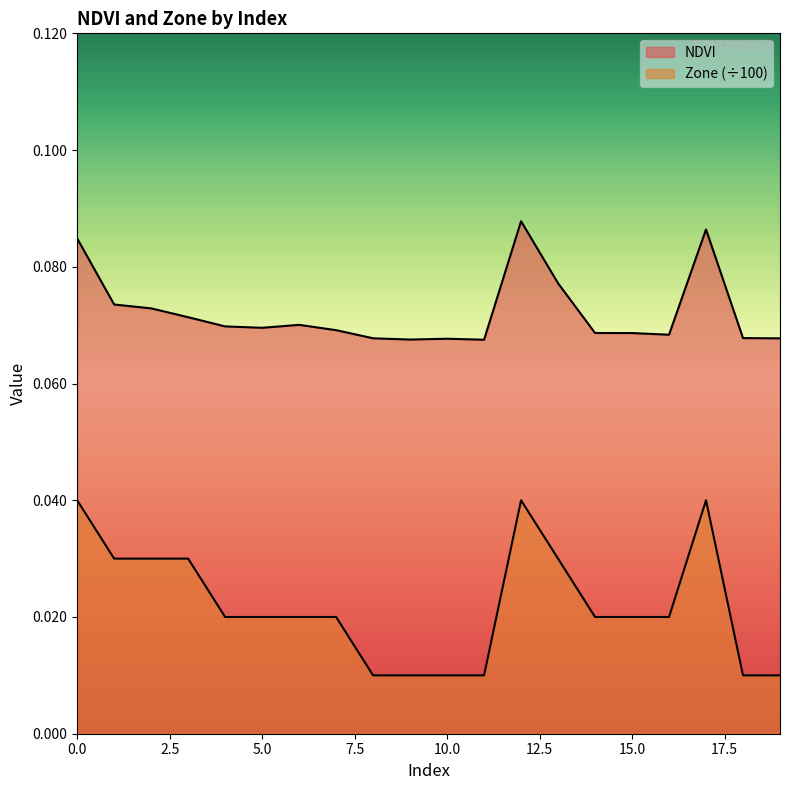

How many lines are shown in the chart?

2